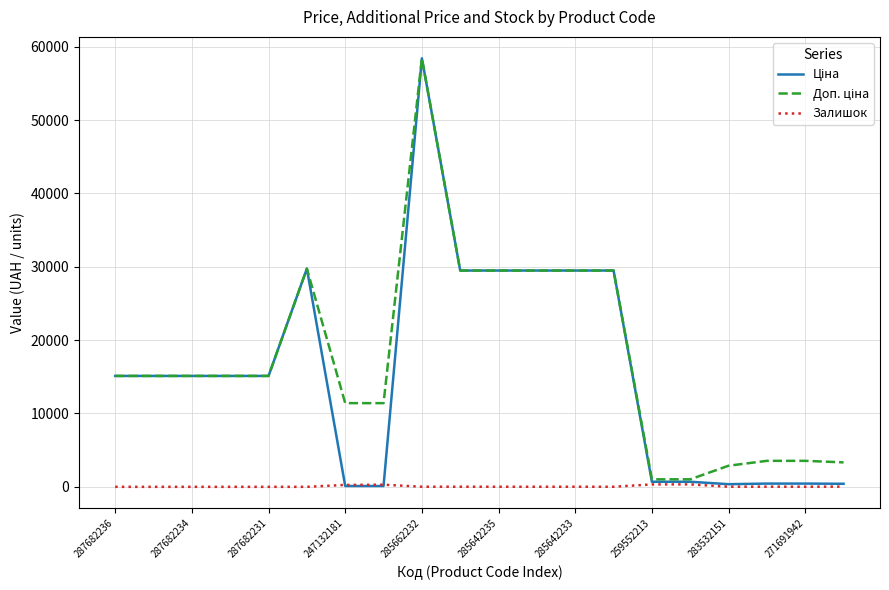

What is the maximum value shown in the chart?

58426.5